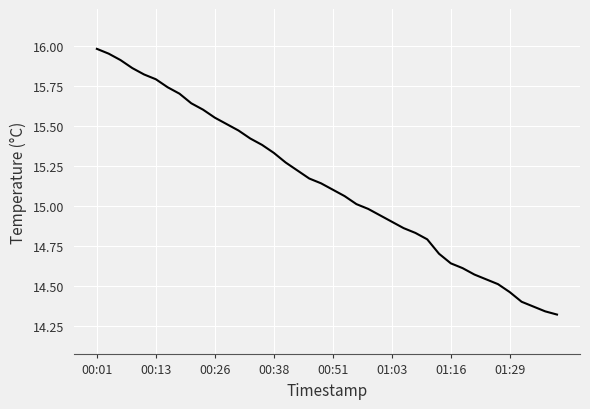

What is the difference between the maximum and minimum values?

1.7